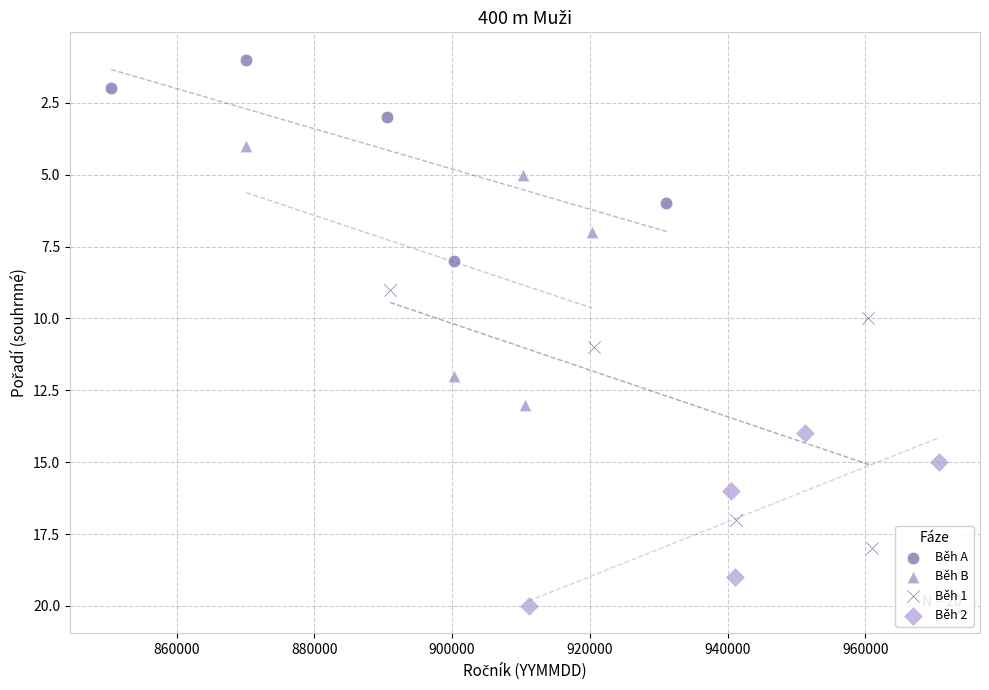

Which series contains the lowest Y value?

Běh A